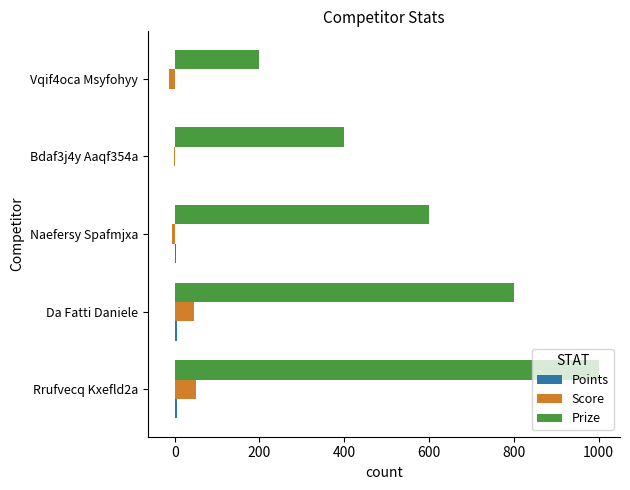

Which series changed the most between Da Fatti Daniele and Bdaf3j4y Aaqf354a?

Prize